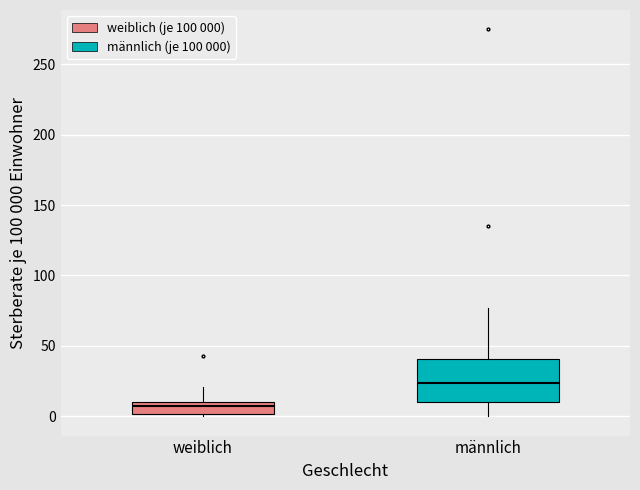

Reading left to right, read every box against the y-axis: the position of its median line, the range the box covers, and the ends of its whiskers. The values are not printed on the chart, so give them approximately, as read against the axis.

weiblich: median 5, box 0 to 10, whiskers 0 (just below the box's lower edge) to 20
männlich: median 25, box 10 to 40, whiskers 0 to 75